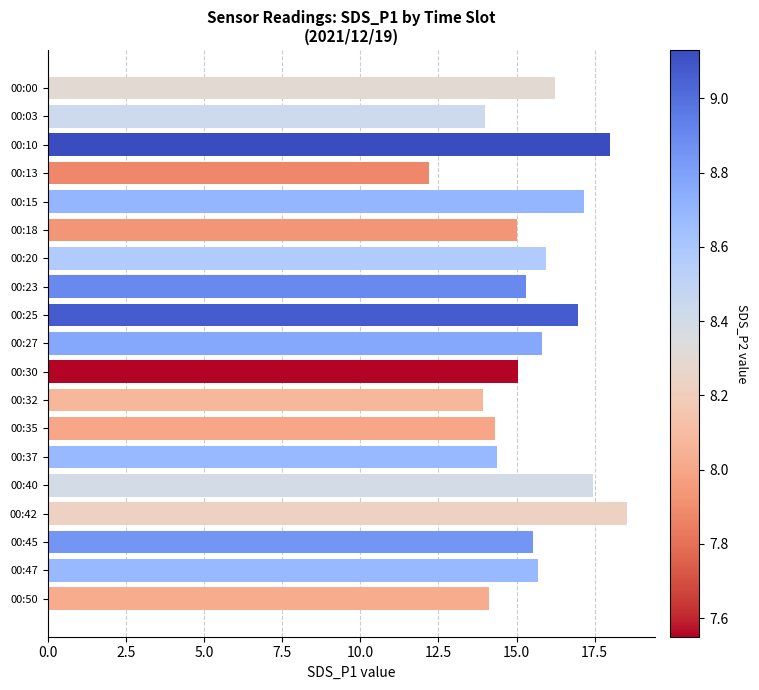

How many distinct data groups are displayed?

1